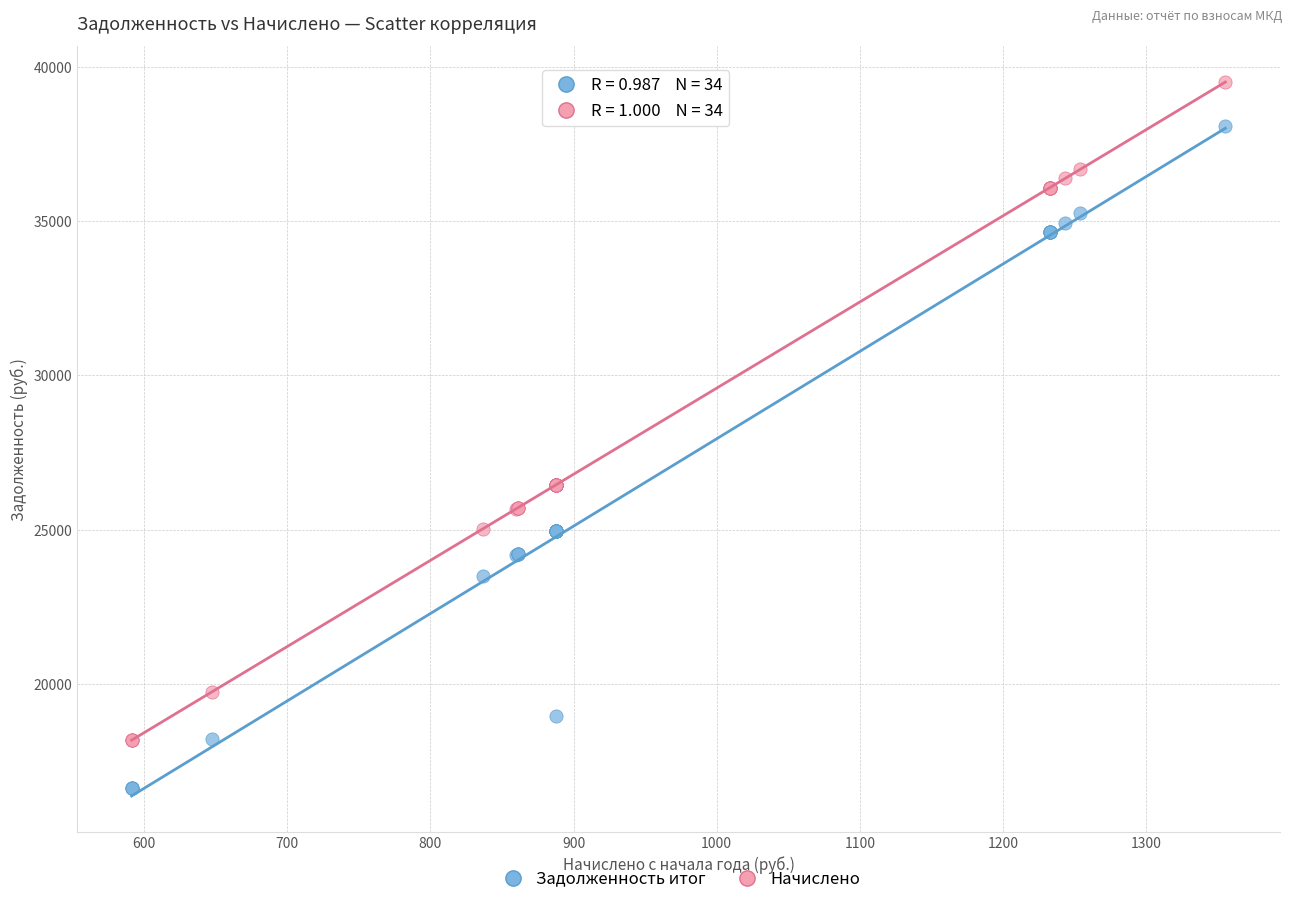

Which series contains the highest Y value?

Начислено